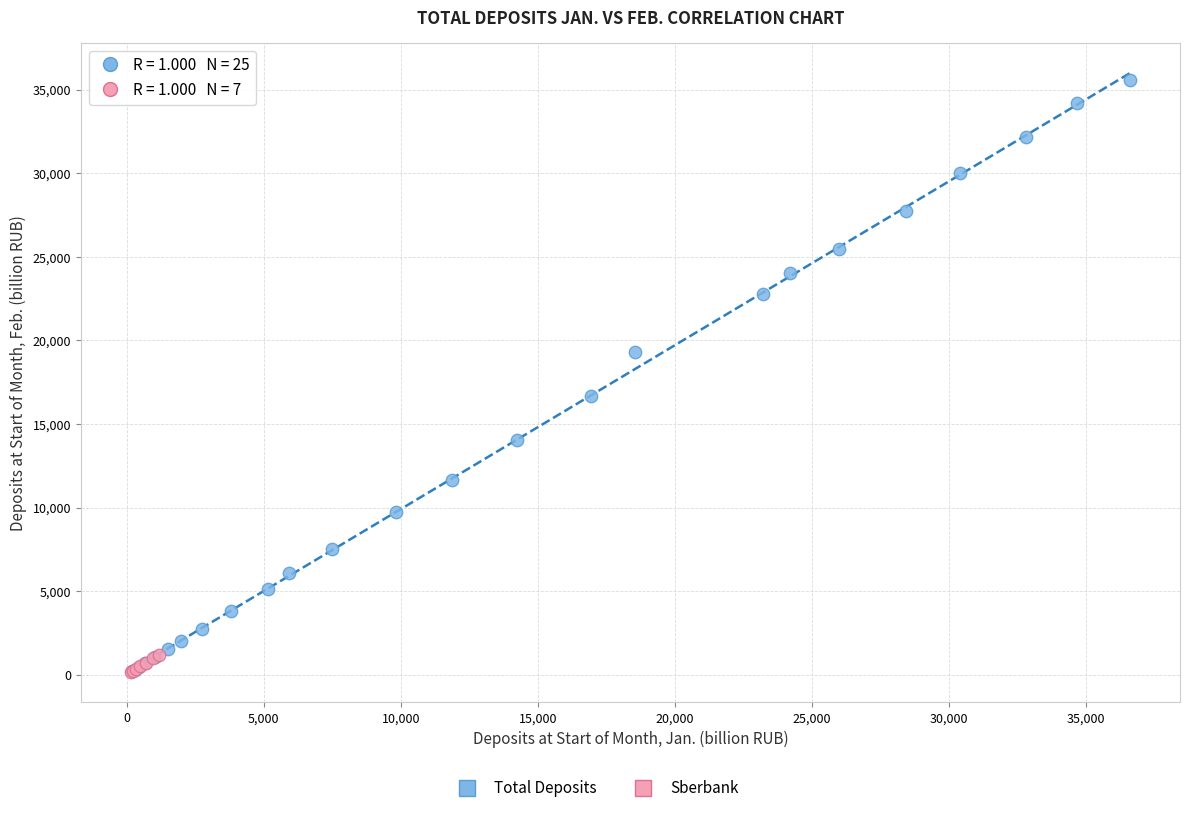

Which series has the widest spread of Y values?

Total Deposits